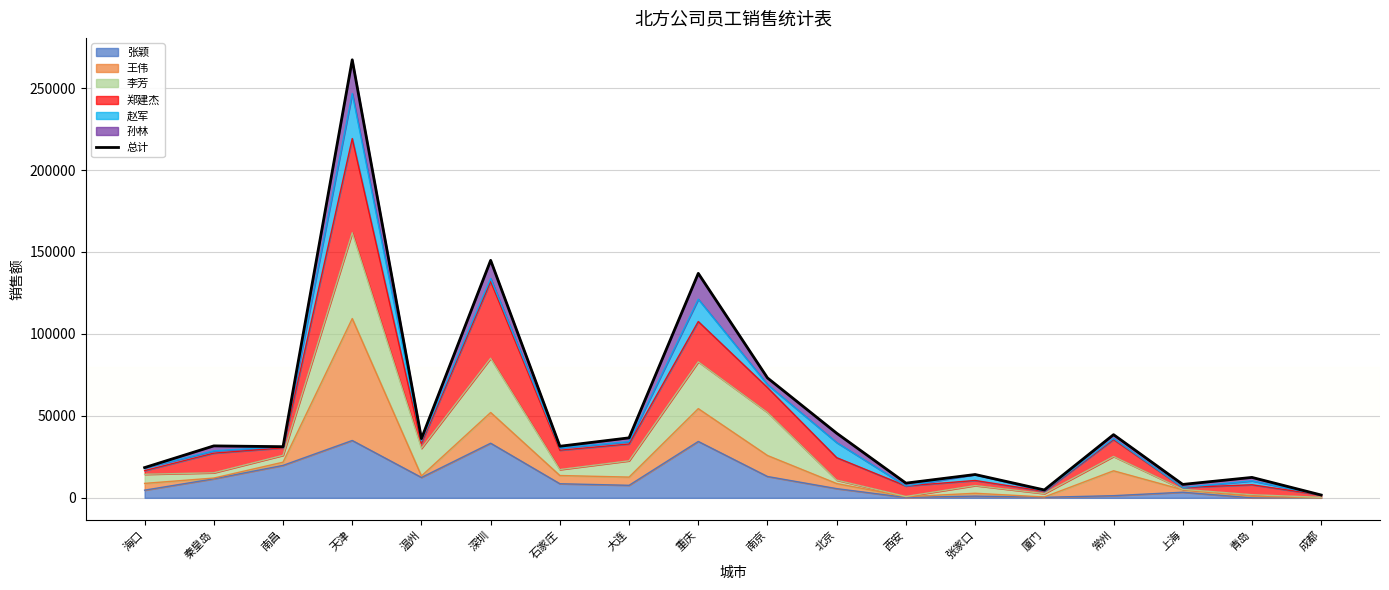

Approximately how many times larger is the value at 西安 compared to 南京?

0.1